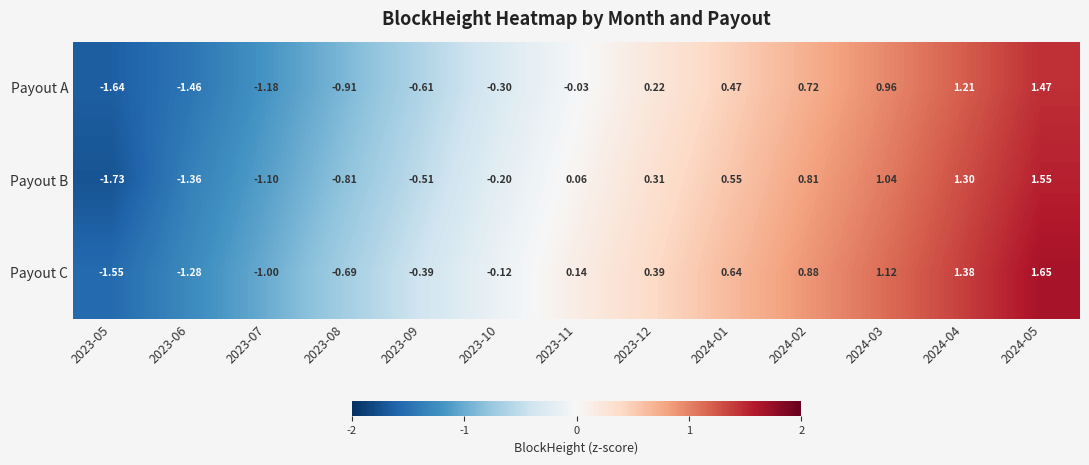

At 2024-05, list the series in order from smallest to largest.

Payout A, Payout B, Payout C